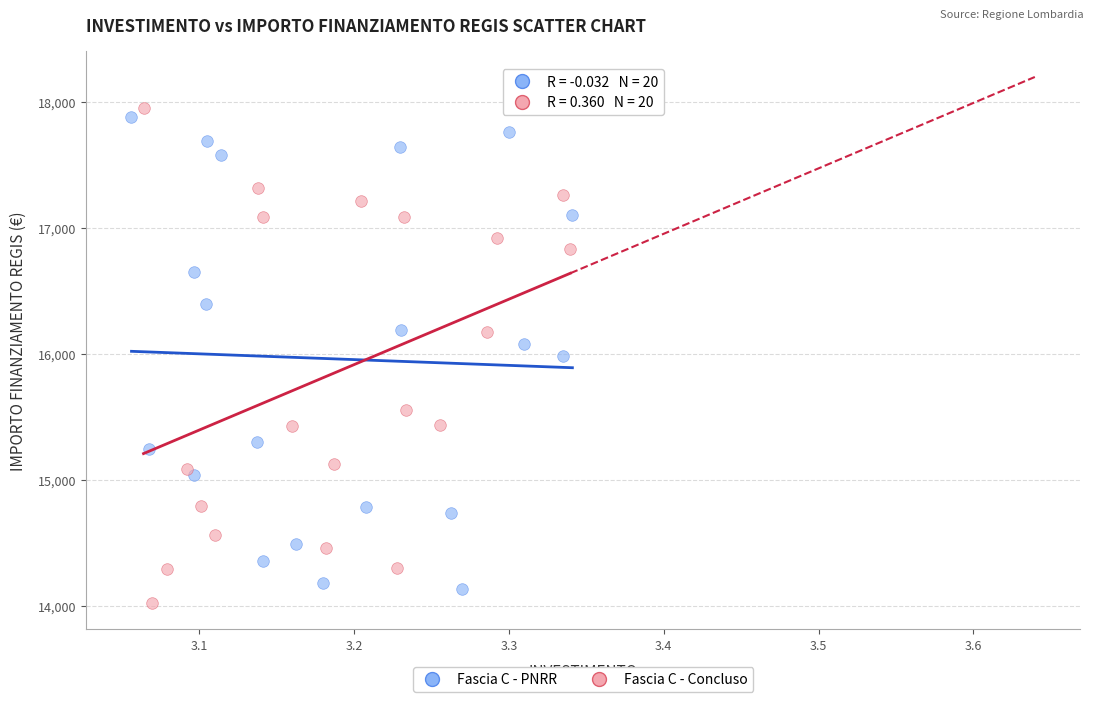

What are all the series names shown in the legend?

Fascia C - PNRR, Fascia C - Concluso